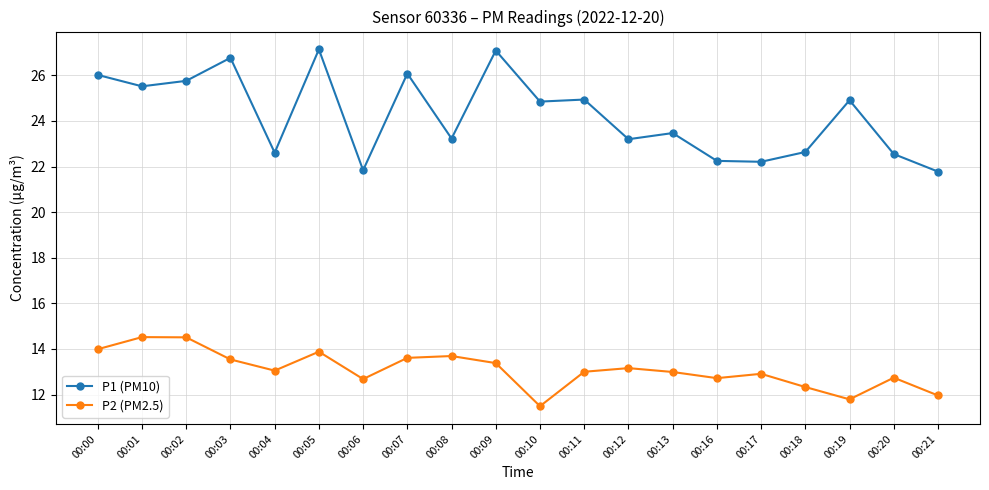

True or false: P2 (PM2.5) and P1 (PM10) cross at least once.

False